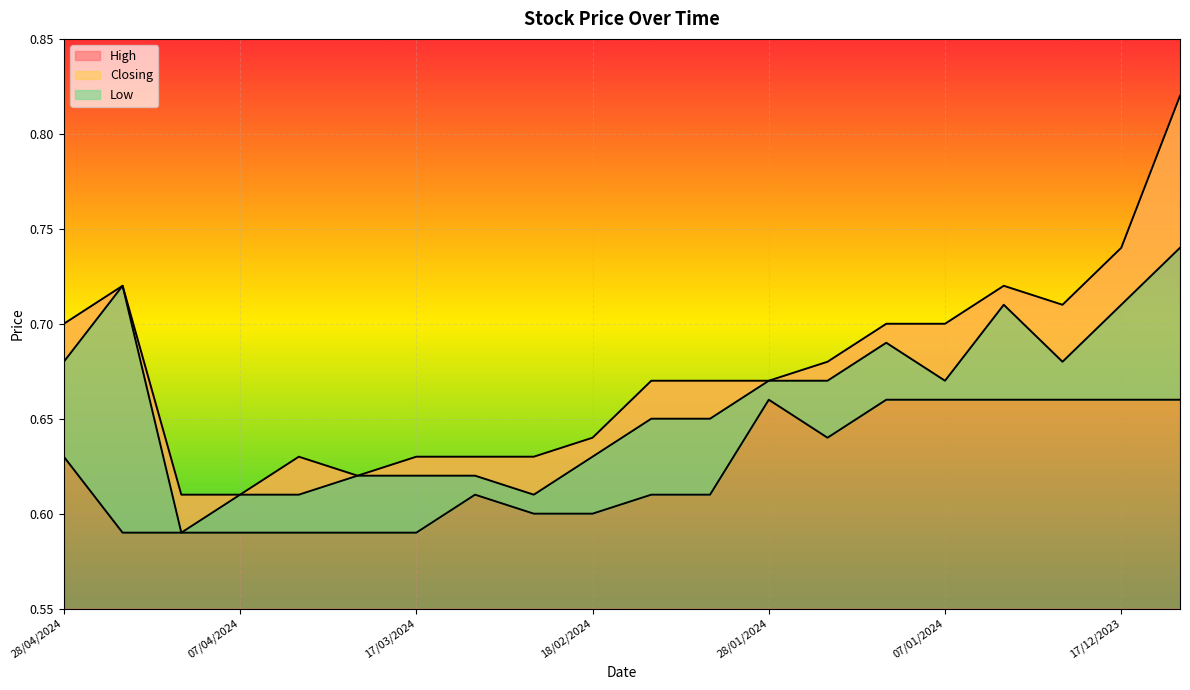

Count the Closing values in the range 0 to 1.

20